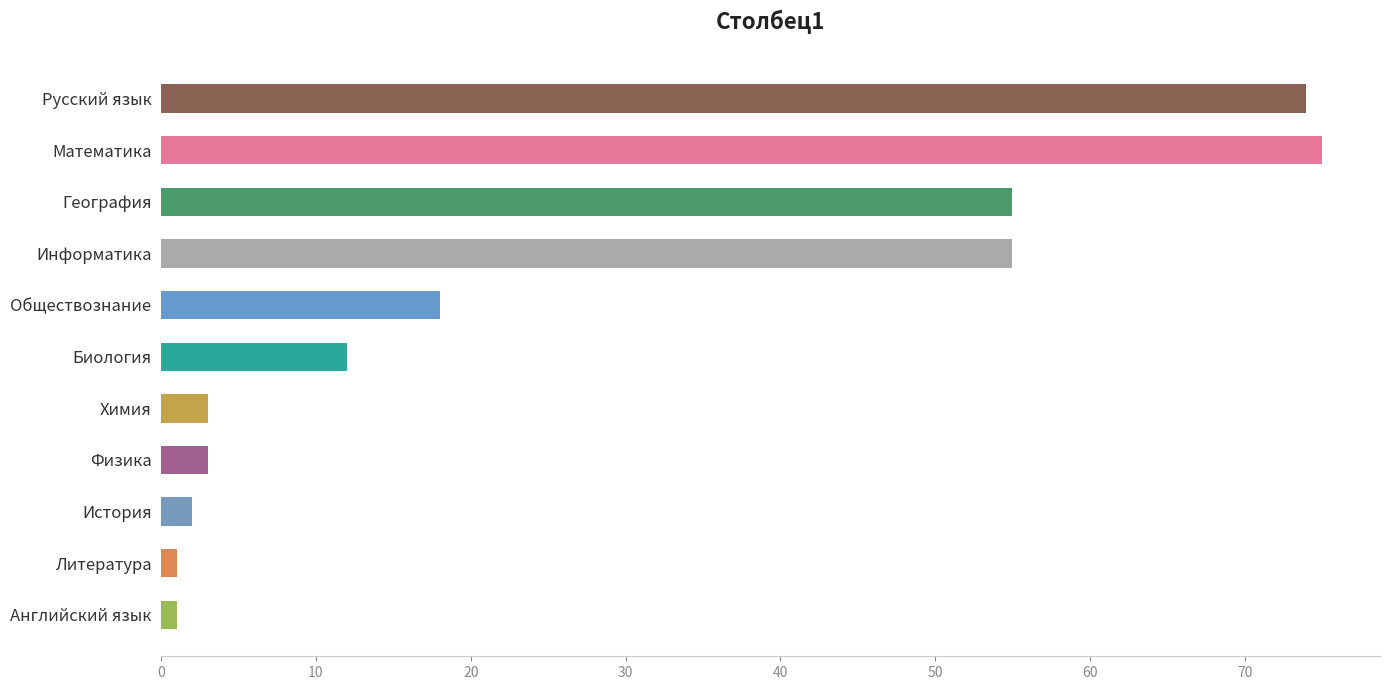

The chart shows a value of 20 at Биология. True or false?

False